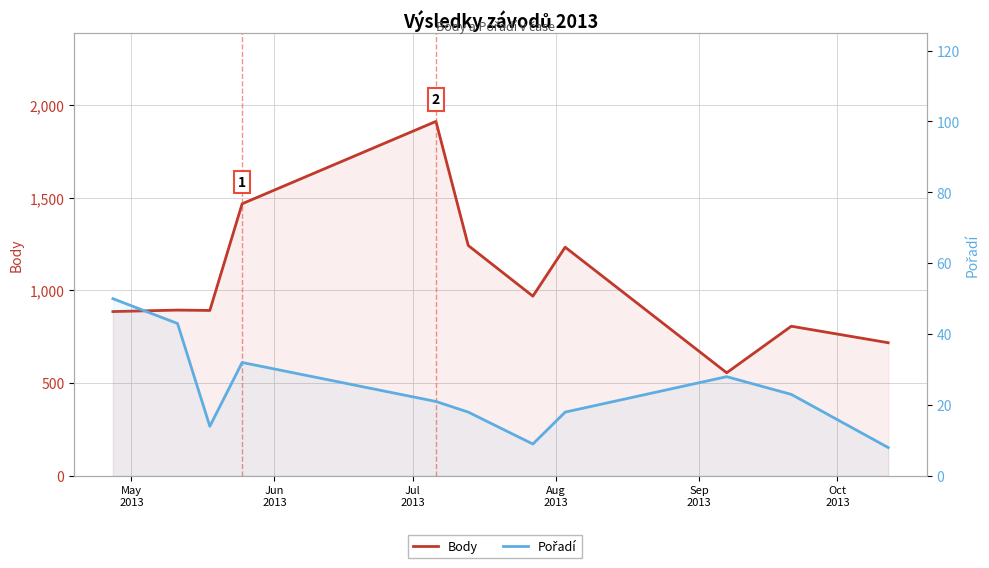

Is the value of Pořadí at Oct
2013 greater than the value of Body at Aug
2013?

No